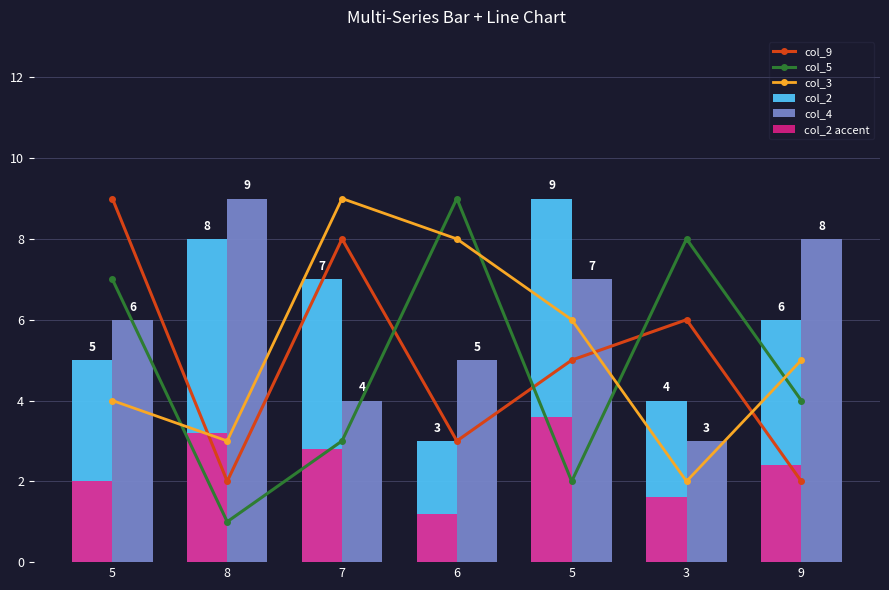

Which series has the widest spread of values?

col_5